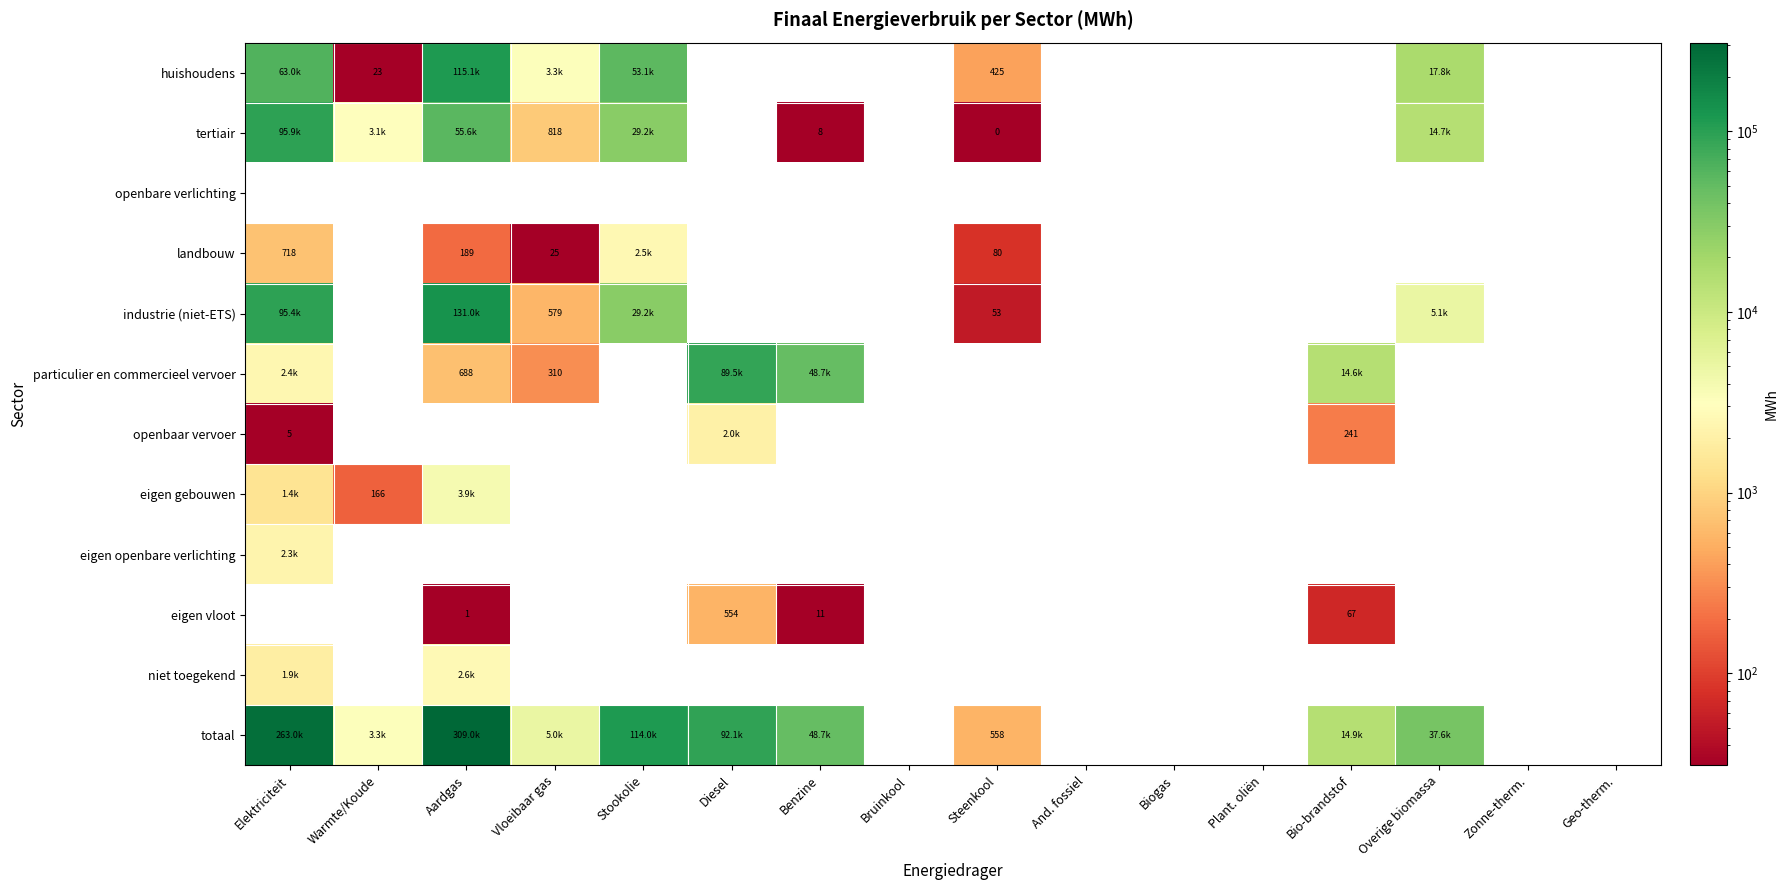

Which series has the largest range (max minus min)?

totaal